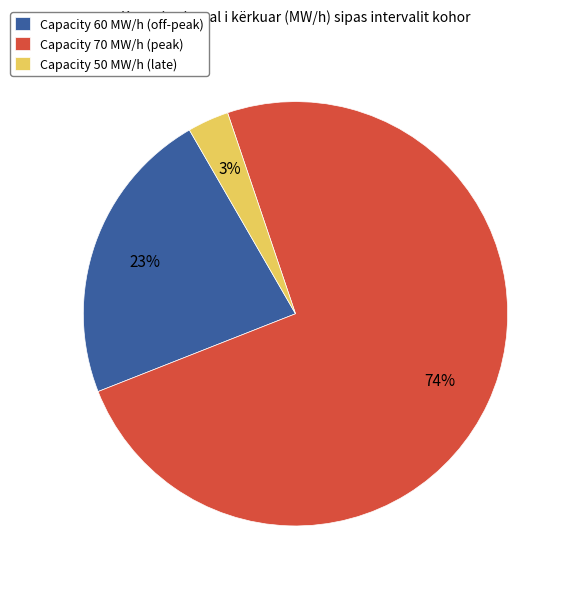

Rank the categories by value from highest to lowest.

Capacity 70 MW/h (peak), Capacity 60 MW/h (off-peak), Capacity 50 MW/h (late)